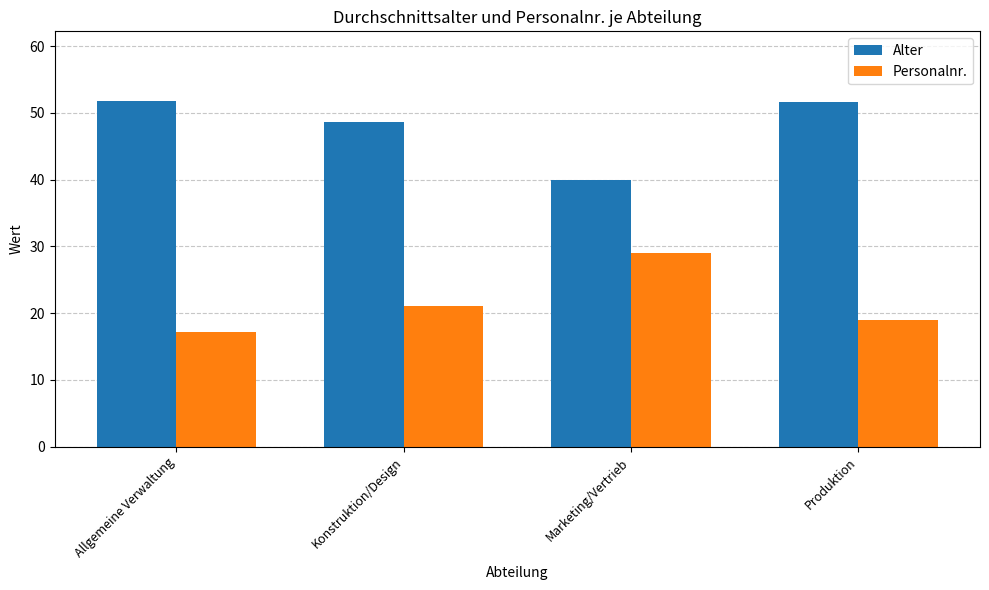

What is the spread (max minus min) of values at Konstruktion/Design?

27.4